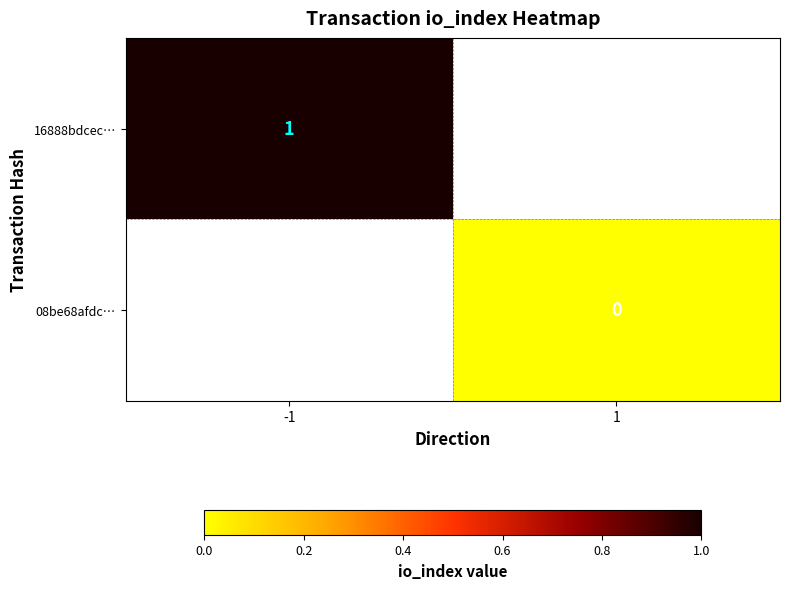

List the labels in order of 08be68afdc… value, smallest first.

-1, 1